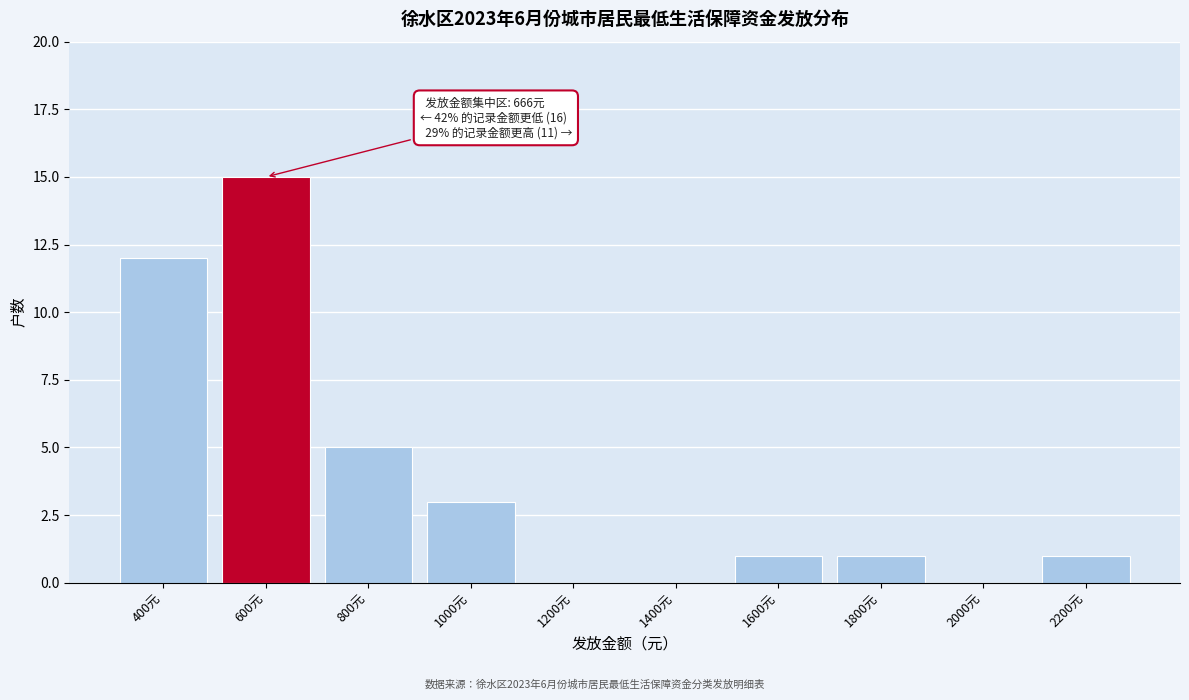

Reading right to left, list all the values displayed in this chart.

2200元=1	2000元=0	1800元=1	1600元=1	1400元=0	1200元=0	1000元=3	800元=5	600元=15	400元=12